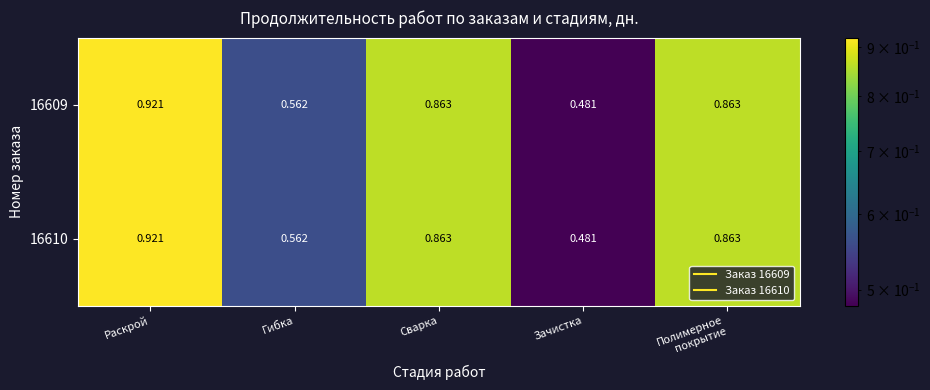

At which category is the sum across all series the highest?

Раскрой